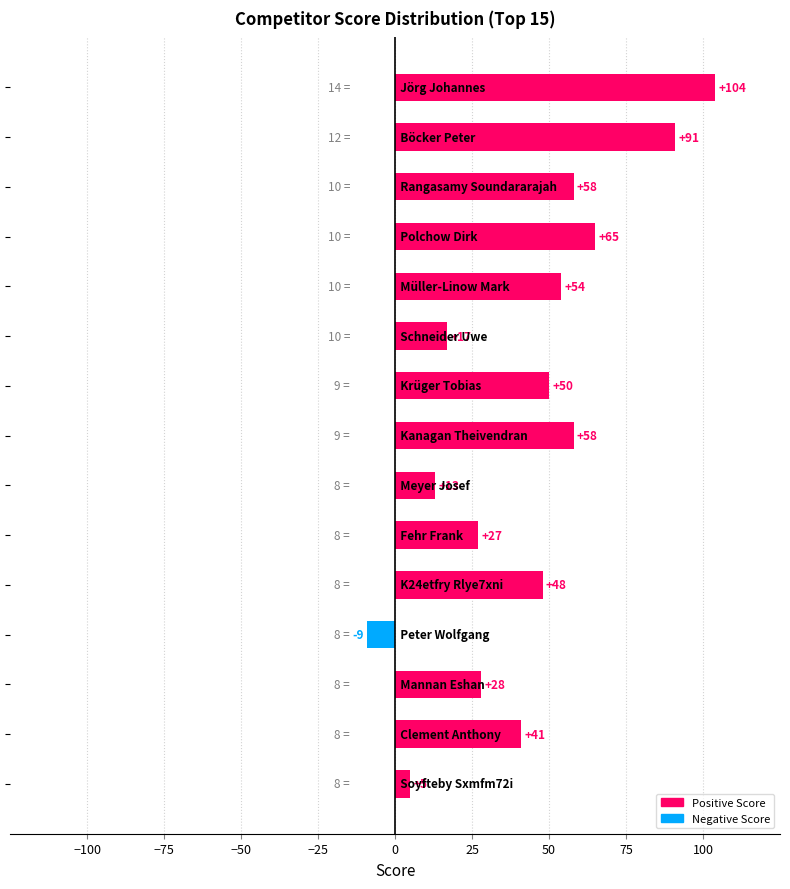

What is the greatest value displayed?

104